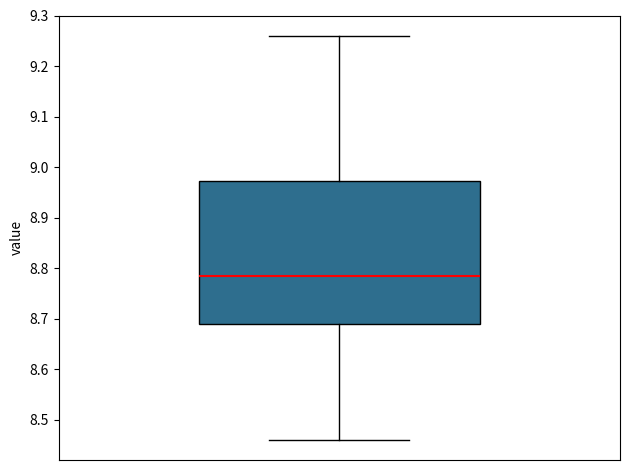

Read this box plot against the y-axis: the position of the median line, the range covered by the box, and the ends of both whiskers. The values are not printed on the chart, so give them approximately, as read against the axis.

median 8.79, box 8.69 to 8.97, whiskers 8.46 to 9.26